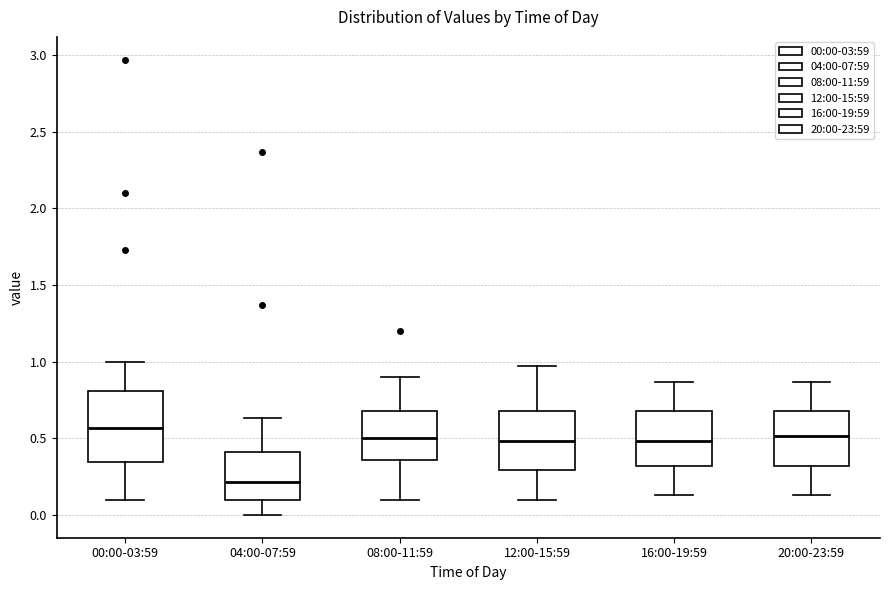

Comparing the boxes themselves (not the whiskers), which one is the tallest?

00:00-03:59